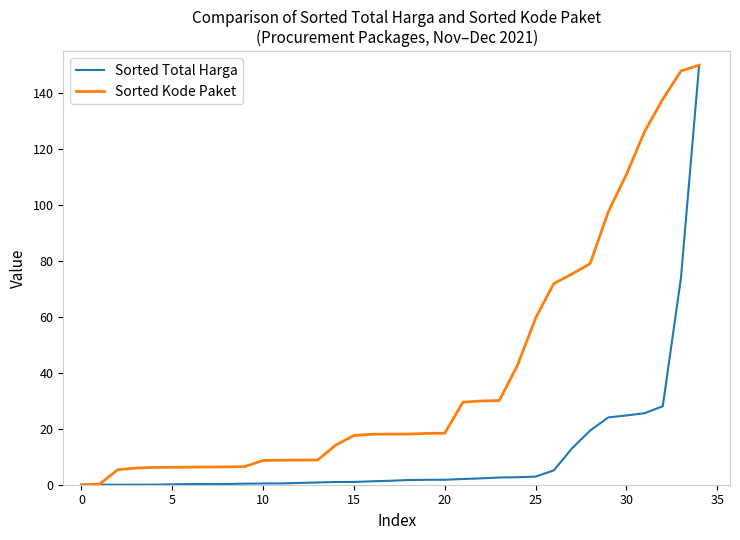

Rank the series by their average value, from lowest to highest.

Sorted Total Harga, Sorted Kode Paket